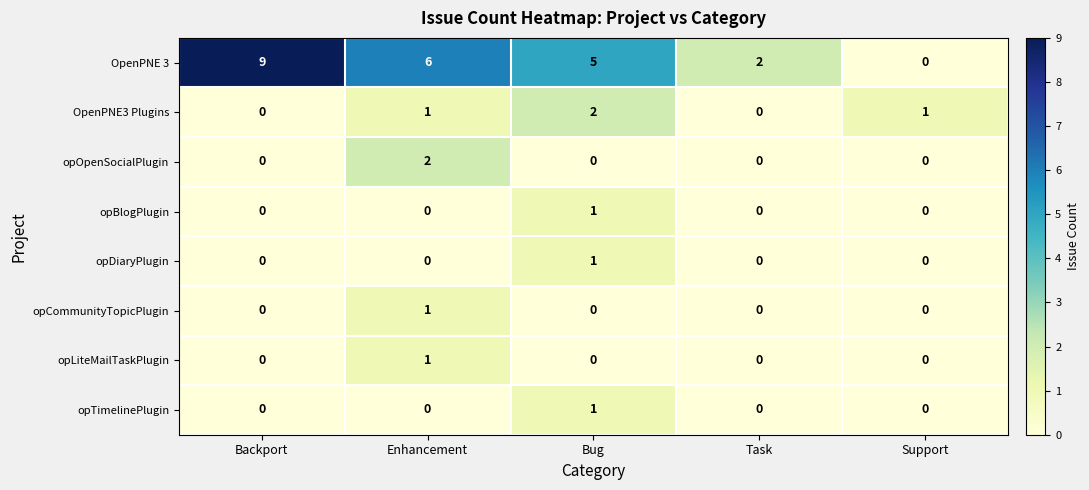

The opBlogPlugin series shows 0 at Enhancement. True or false?

True